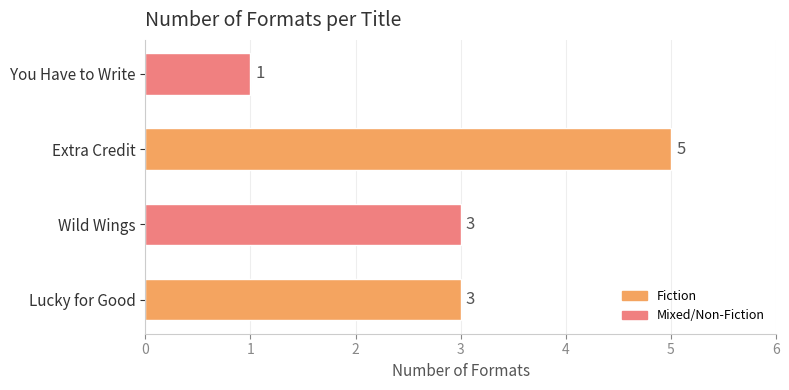

Reading top to bottom, extract all data points from this chart.

You Have to Write=1	Extra Credit=5	Wild Wings=3	Lucky for Good=3